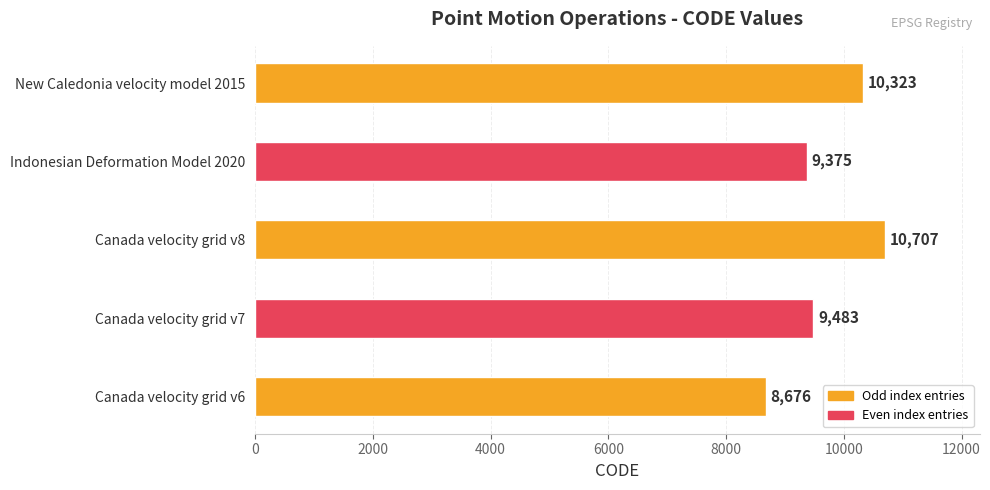

What is the change in value from Canada velocity grid v6 to Canada velocity grid v8?

+2031